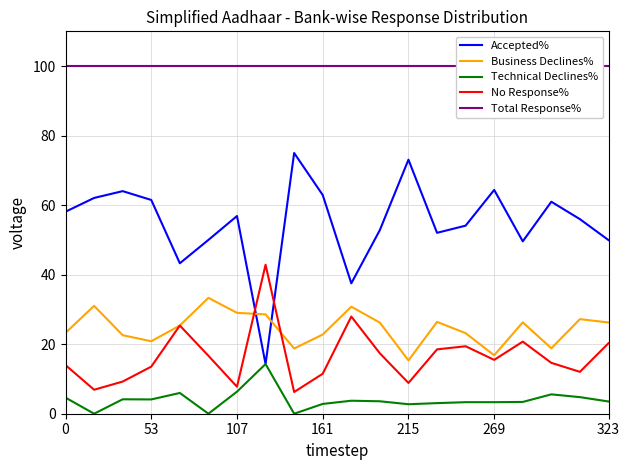

The Business Declines% series shows 16.8 at 269. True or false?

True